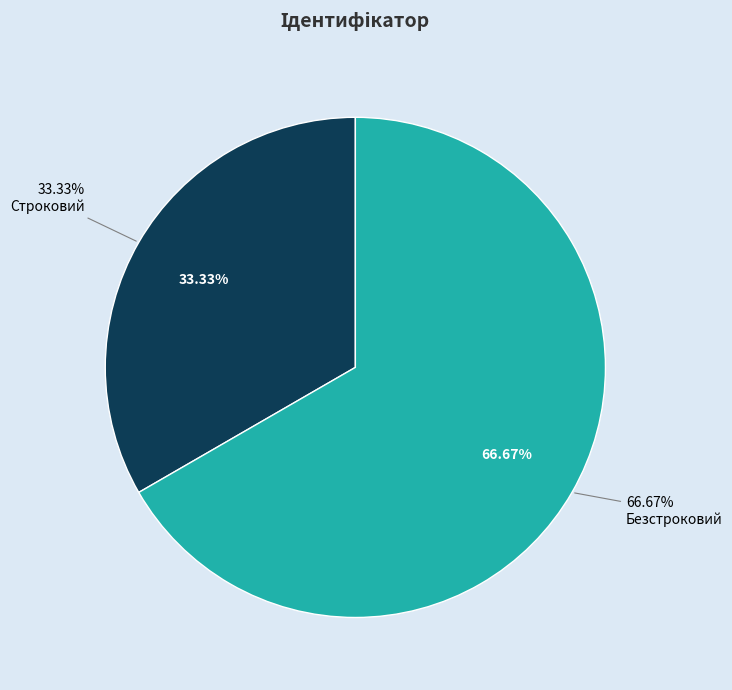

What is the change in value from Строковий to Безстроковий?

+1